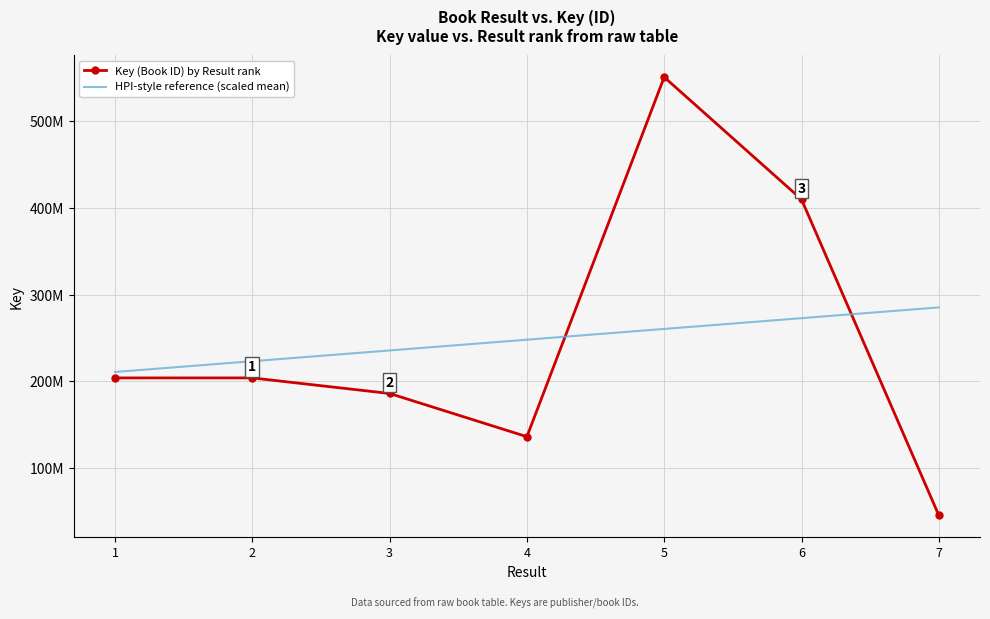

What are all the series names shown in the legend?

Key (Book ID) by Result rank, HPI-style reference (scaled mean)